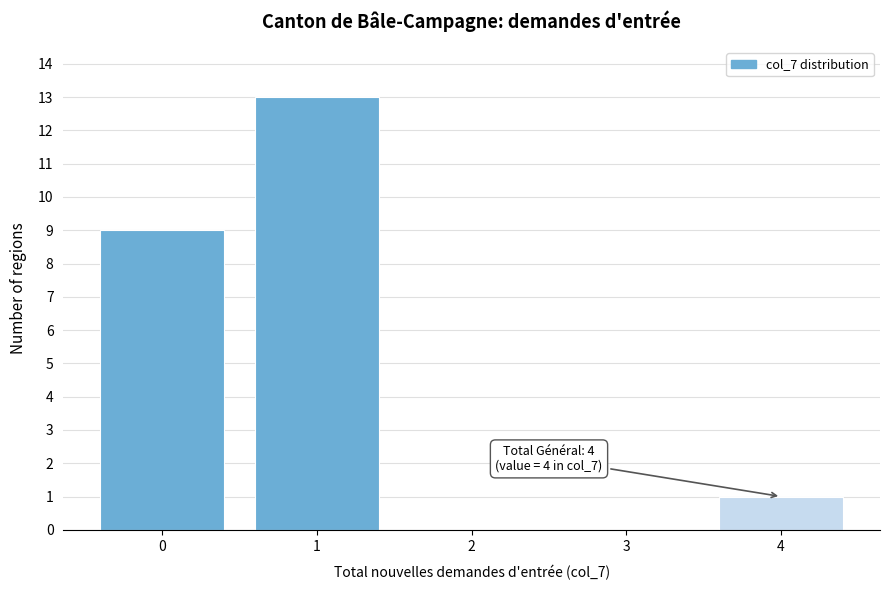

Reading left to right, transcribe all the data shown in this chart.

0=9	1=13	2=0	3=0	4=1